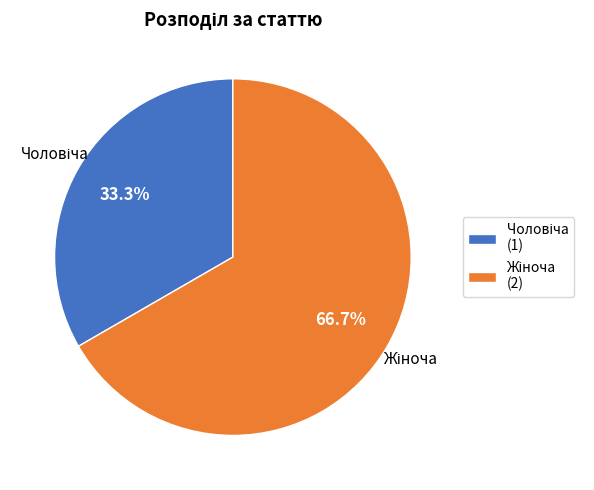

What is the total percentage of Жіноча and Чоловіча?

100.0%